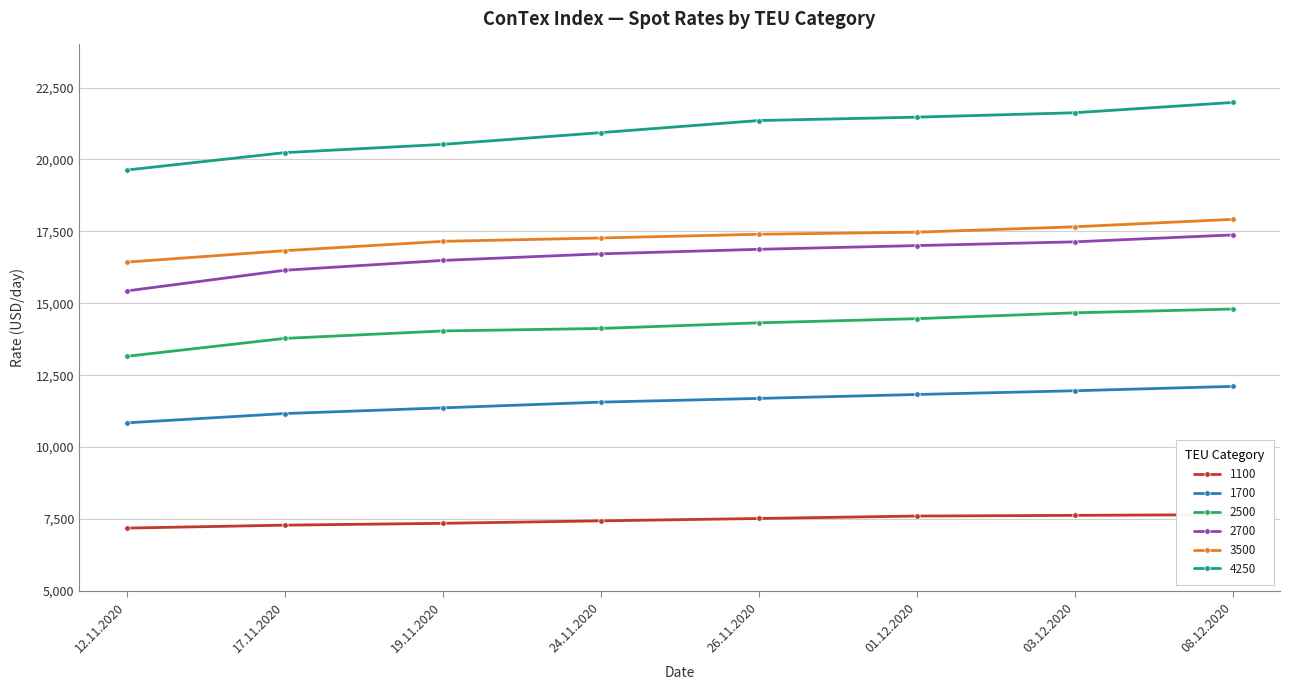

True or false: 1100 and 3500 intersect in this chart.

False